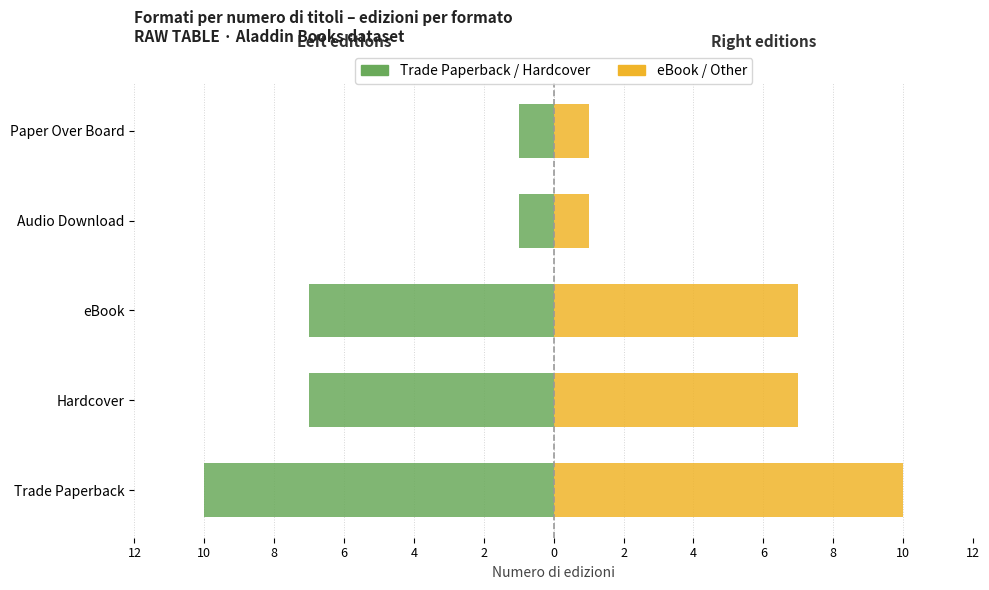

Which series changed the most between Trade Paperback and Hardcover?

Trade/Hard (Left)